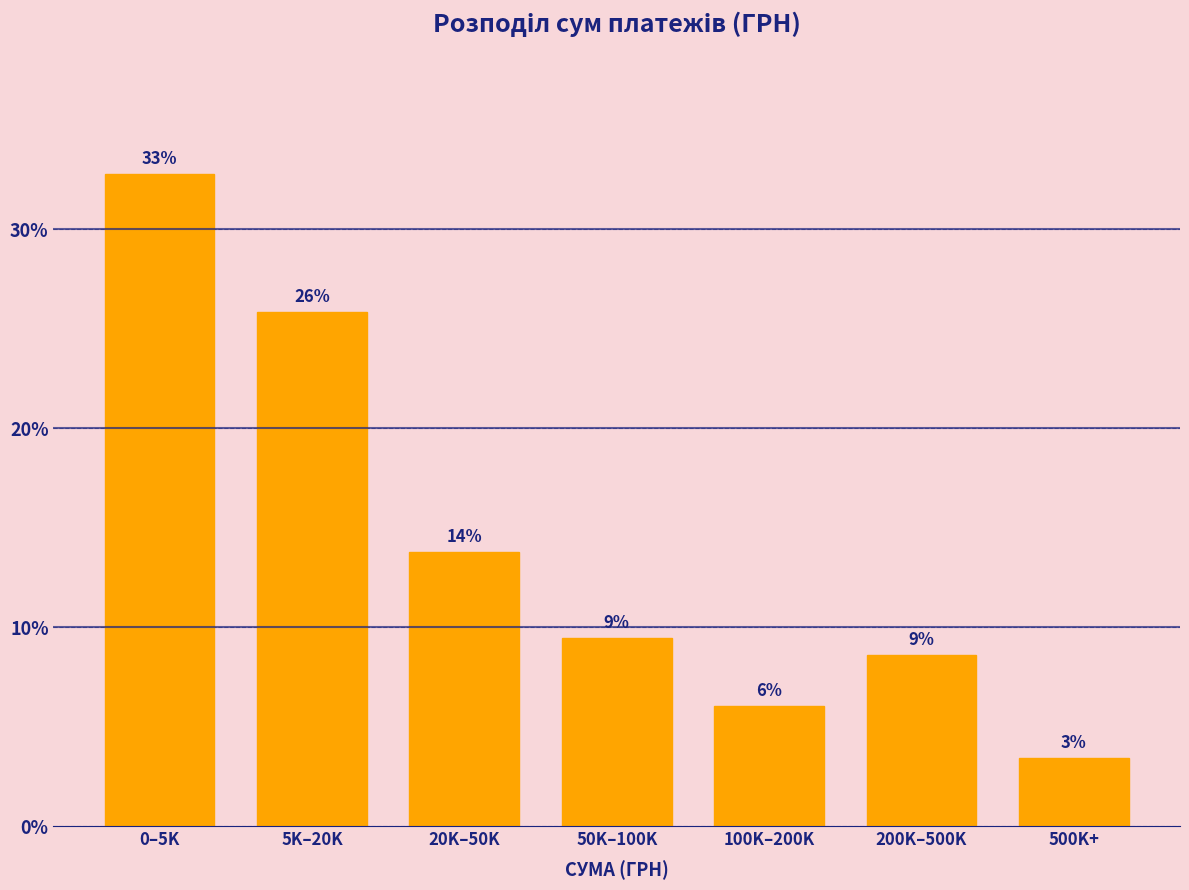

How many bars are there in total?

7